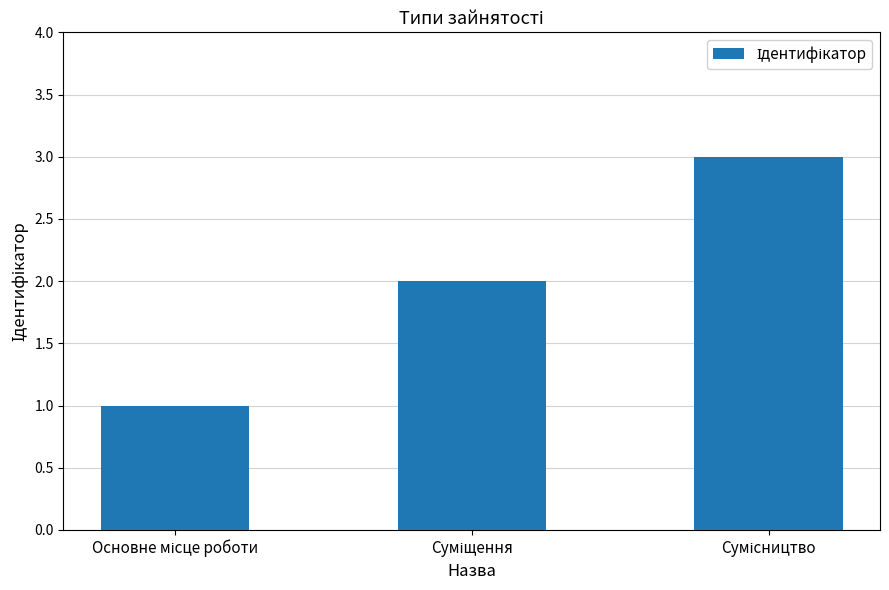

What is the sum of all values?

6